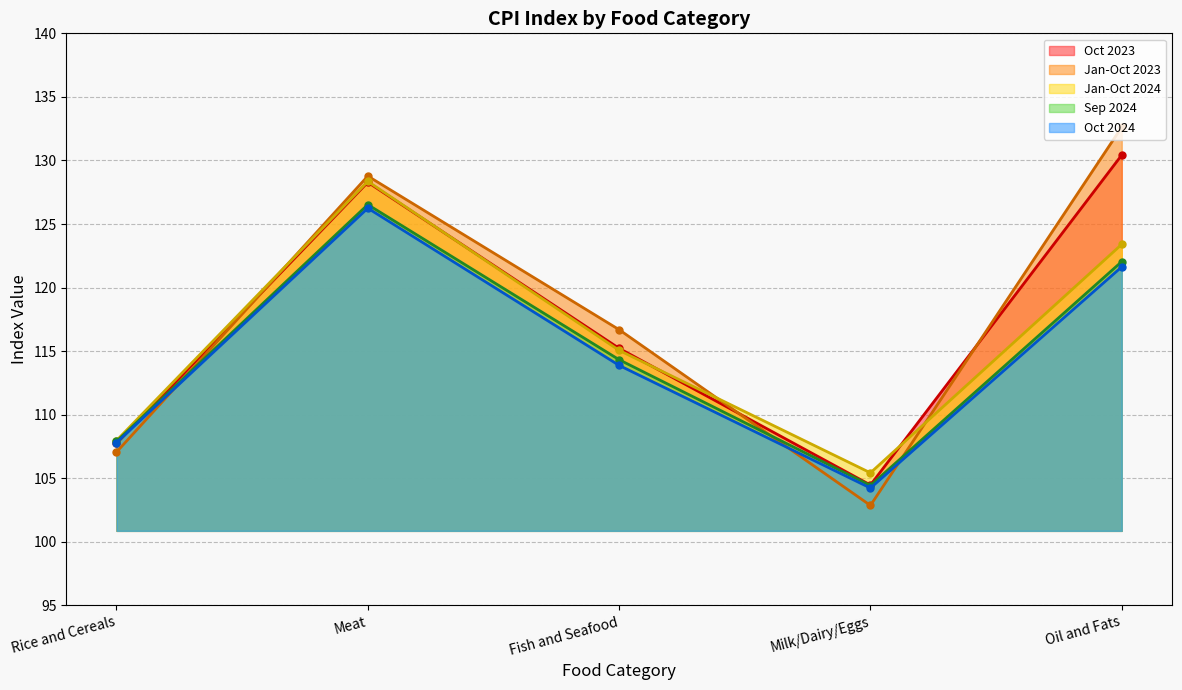

In Jan-Oct 2023, how many points are lower than both neighbors (excluding endpoints)?

1